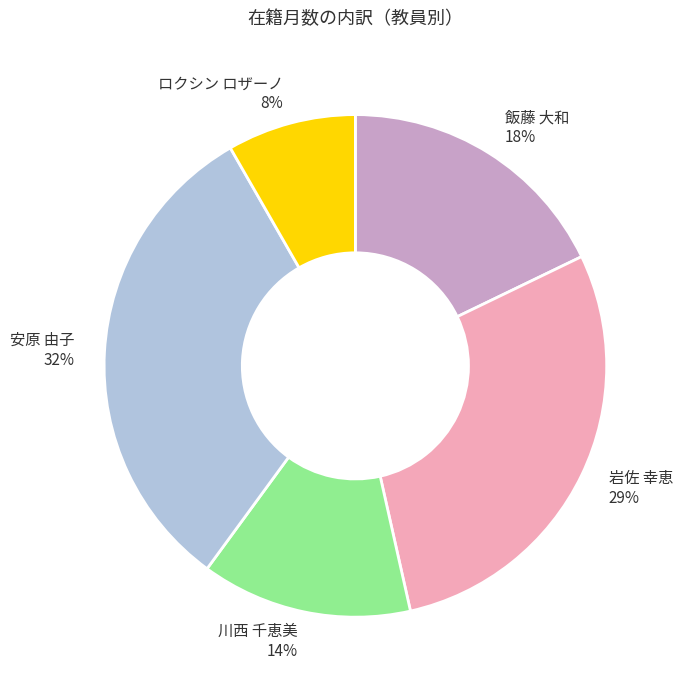

Approximately how many times larger is the value at ロクシン ロザーノ compared to 川西 千恵美?

0.6